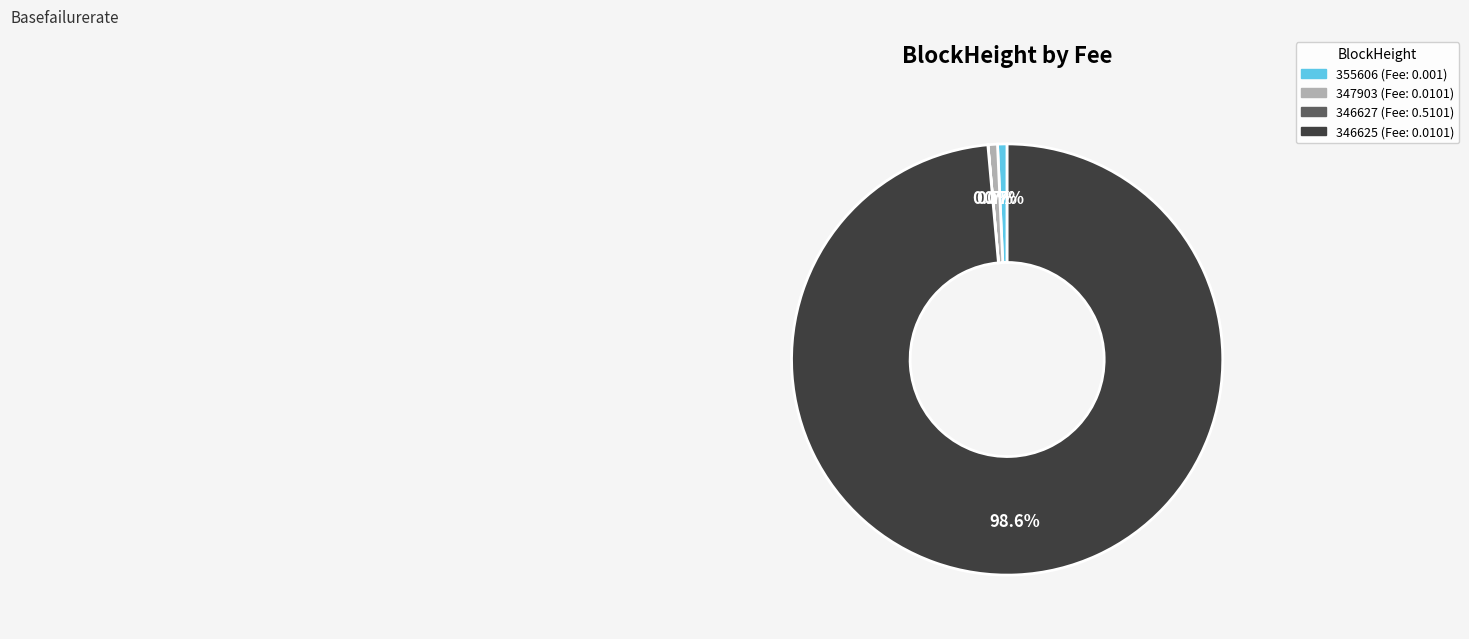

Is there a majority slice in this chart?

Yes